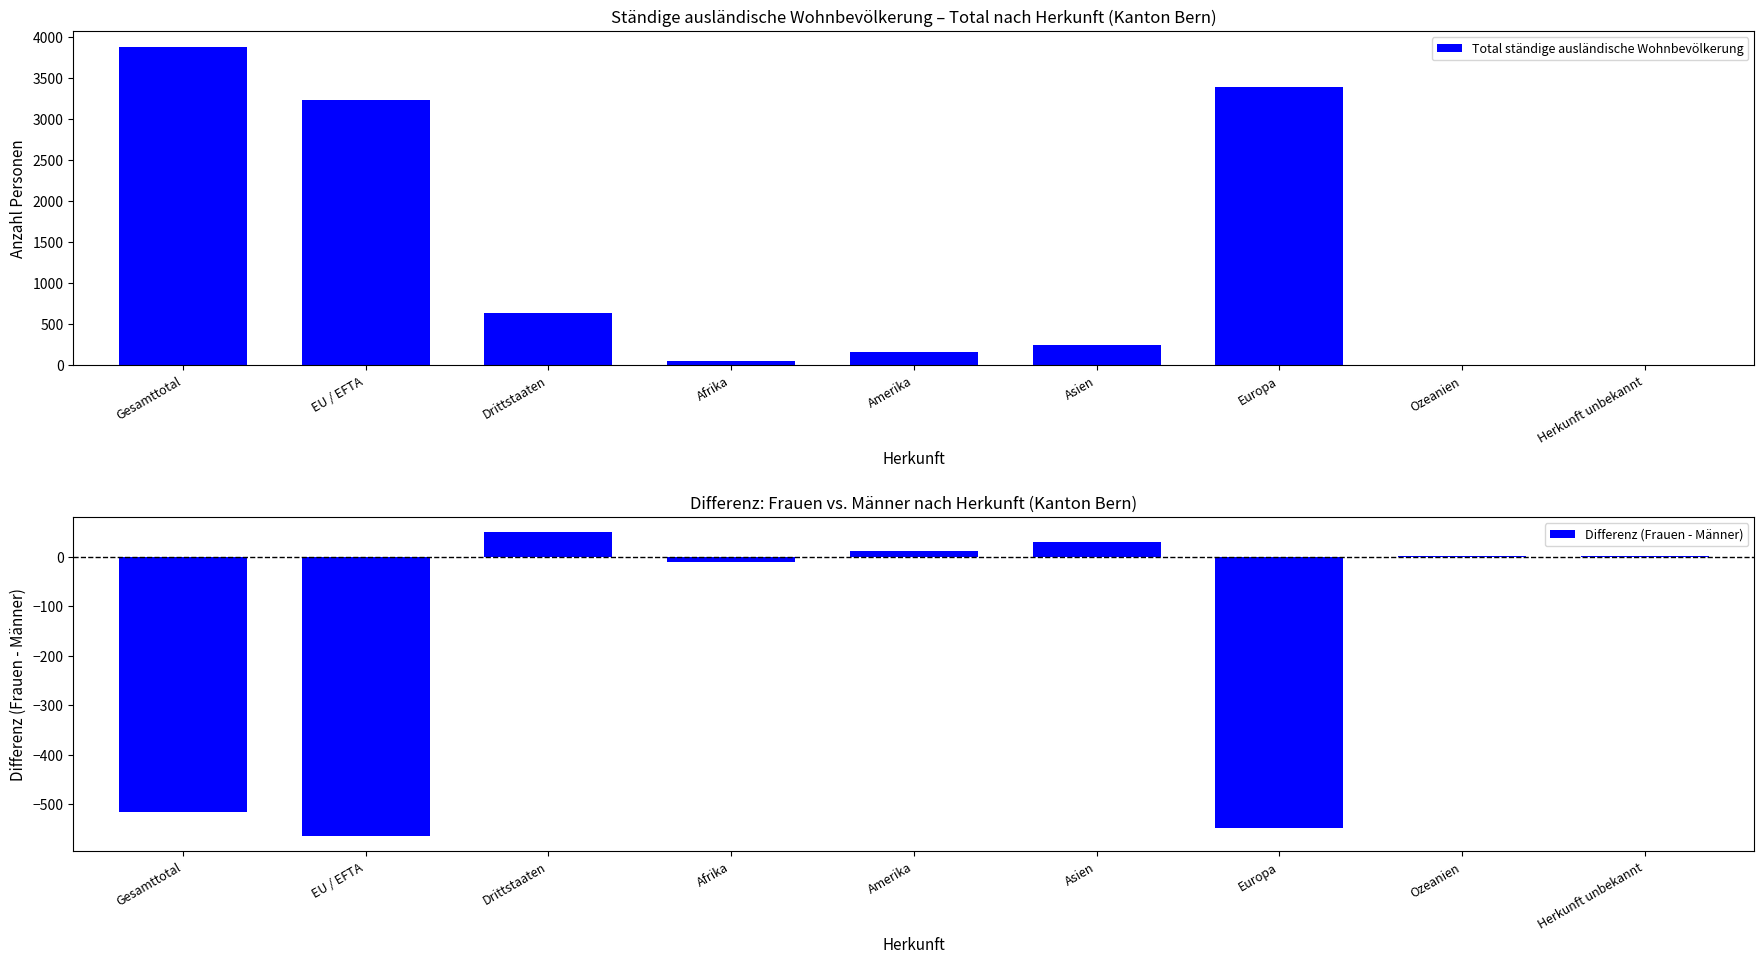

How many negative values does the Differenz (Frauen - Männer) series have?

4